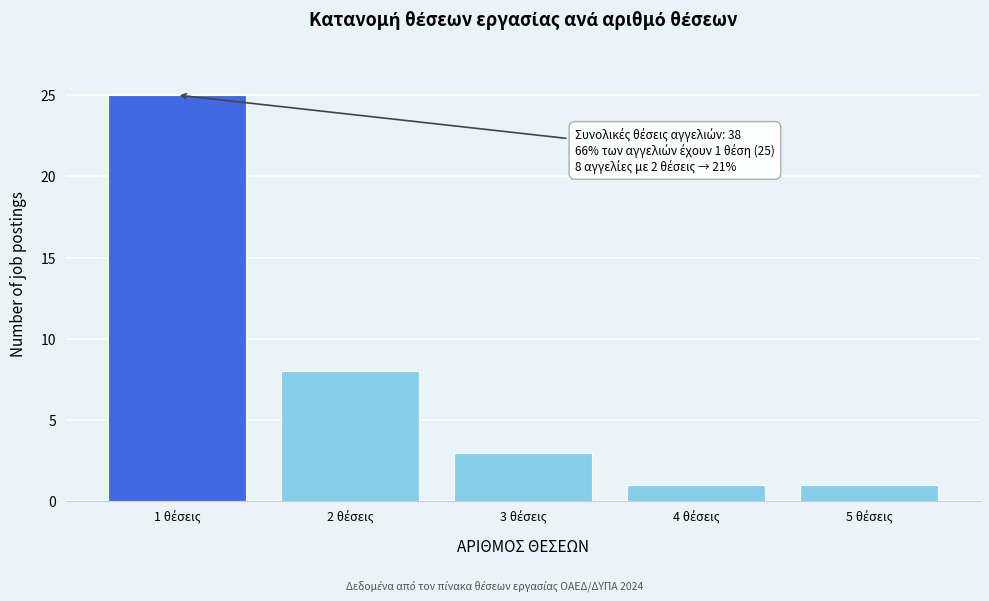

Reading left to right, extract all data points from this chart.

25	8	3	1	1